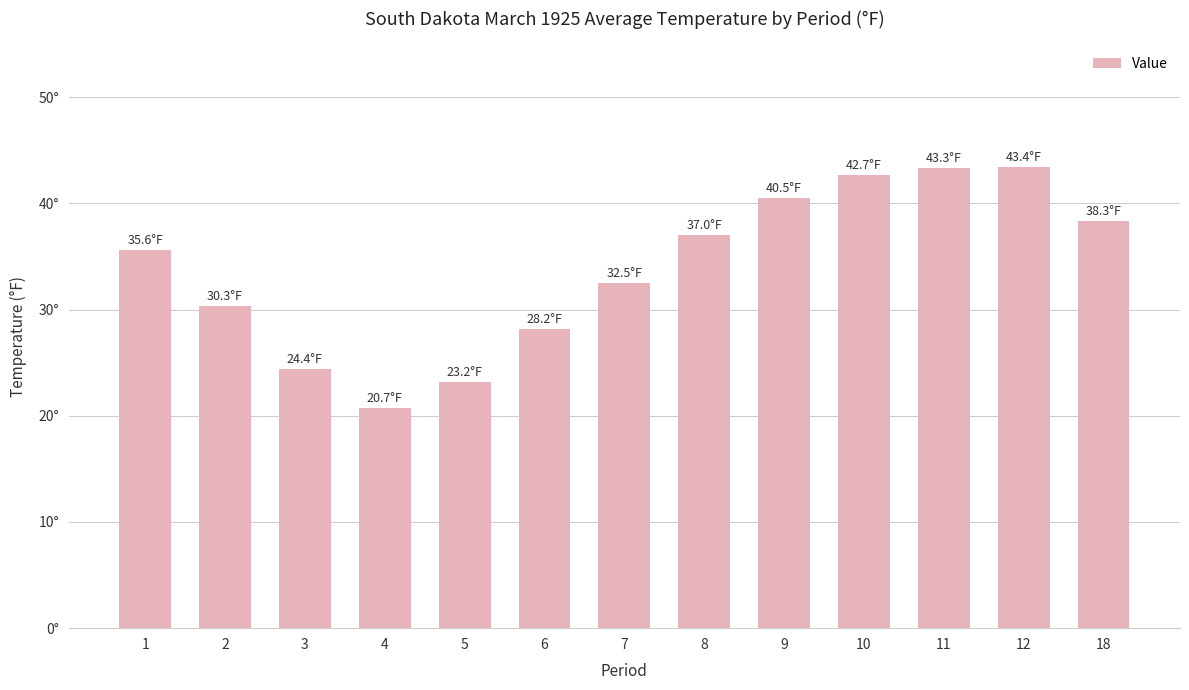

Read the value at 12.

43.4